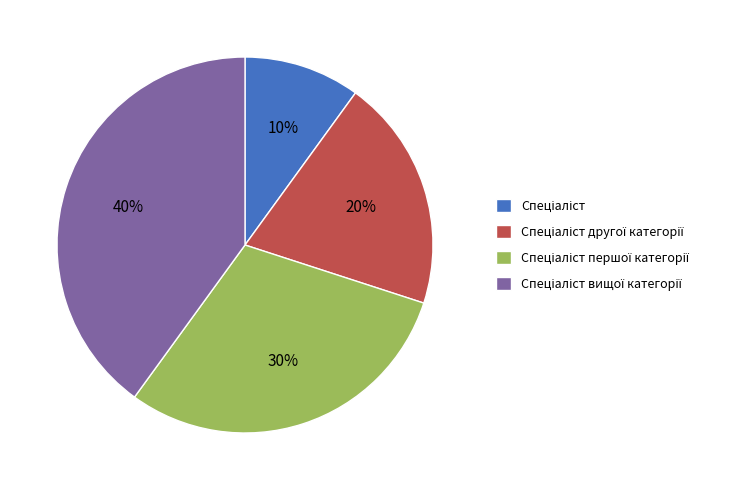

To the nearest percent, what is the average slice percentage?

25%